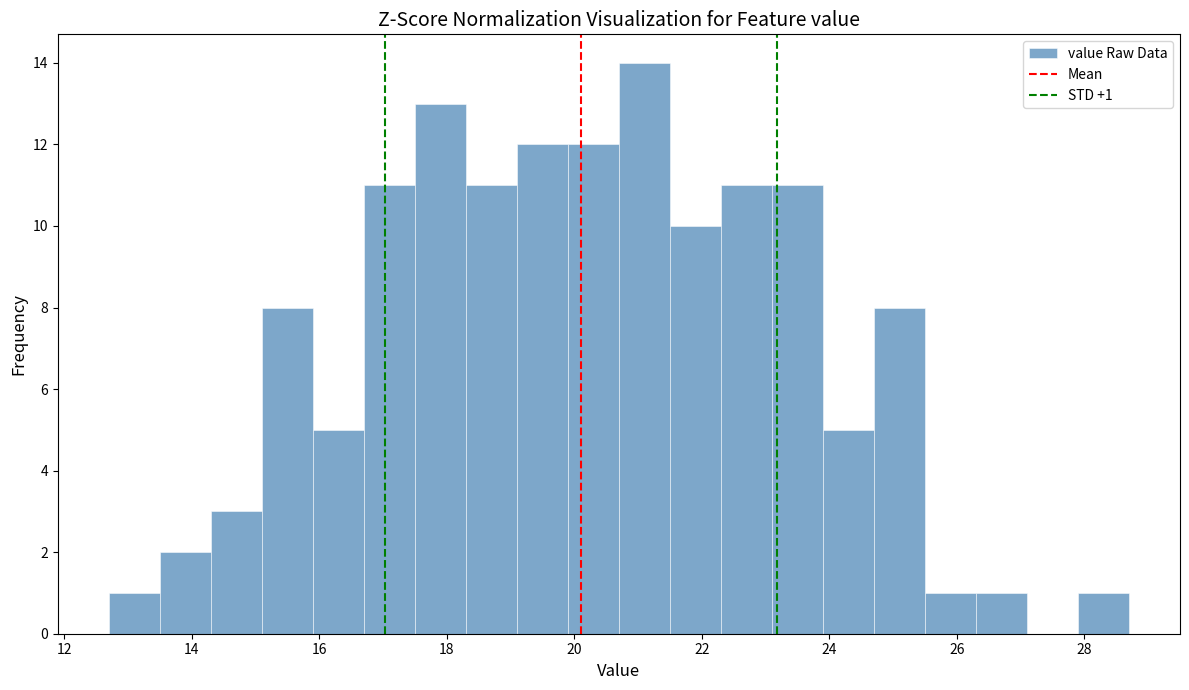

Which range on the x-axis has the tallest bar?

20.7 to 21.5